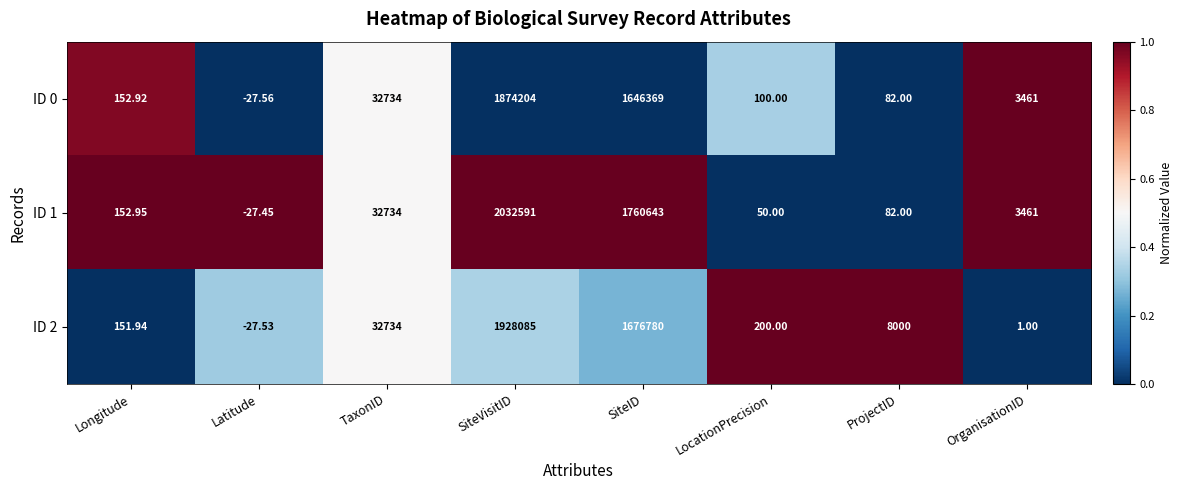

At which category does the chart reach its minimum across all series?

Latitude